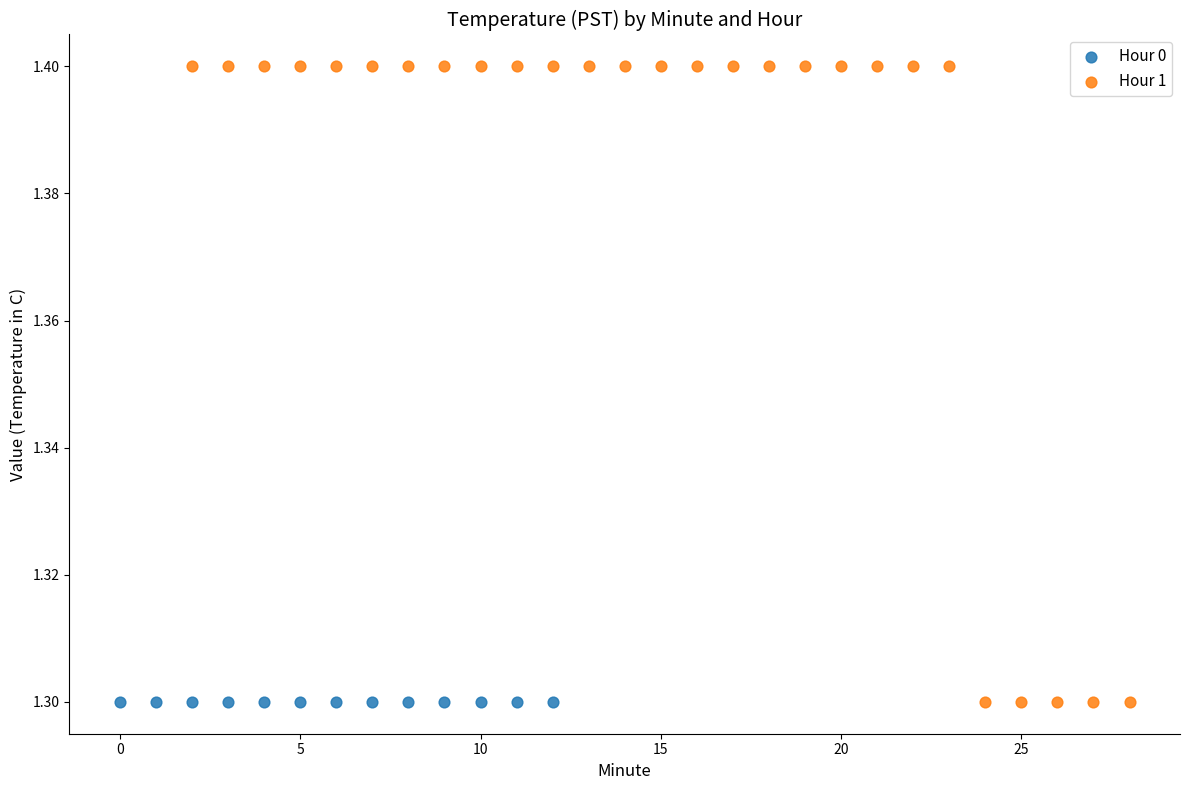

Which series reaches the maximum Y coordinate?

Hour 1